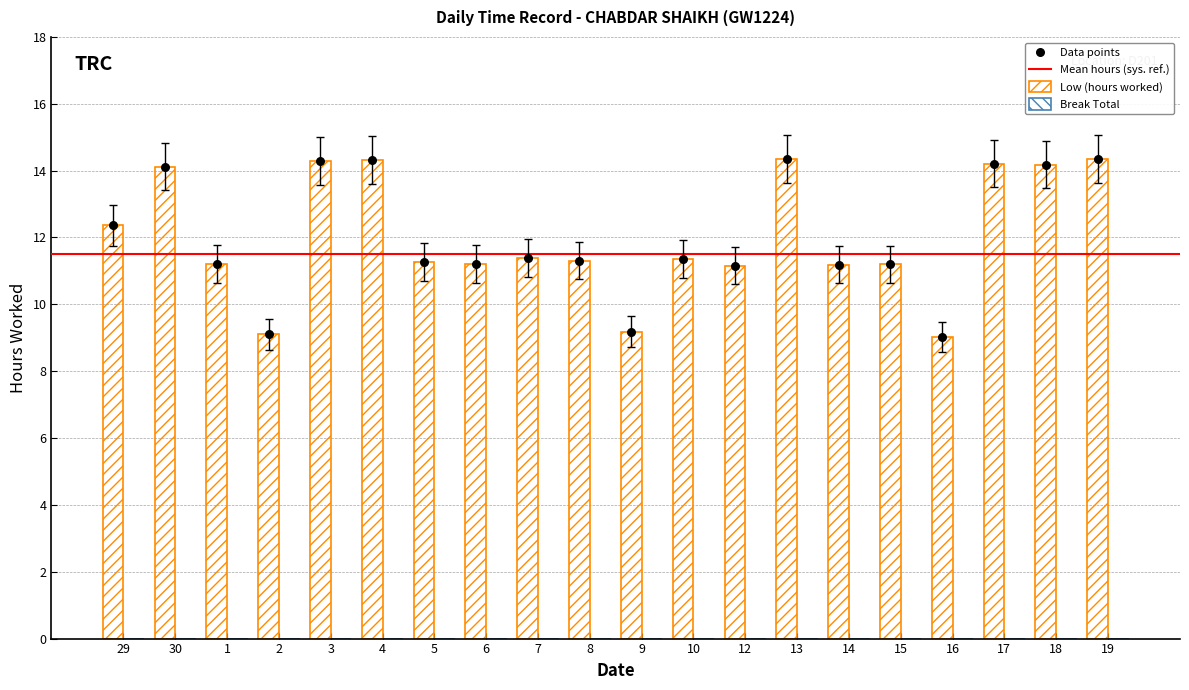

Approximately how many times larger is the value at 14 compared to 1?

1.0